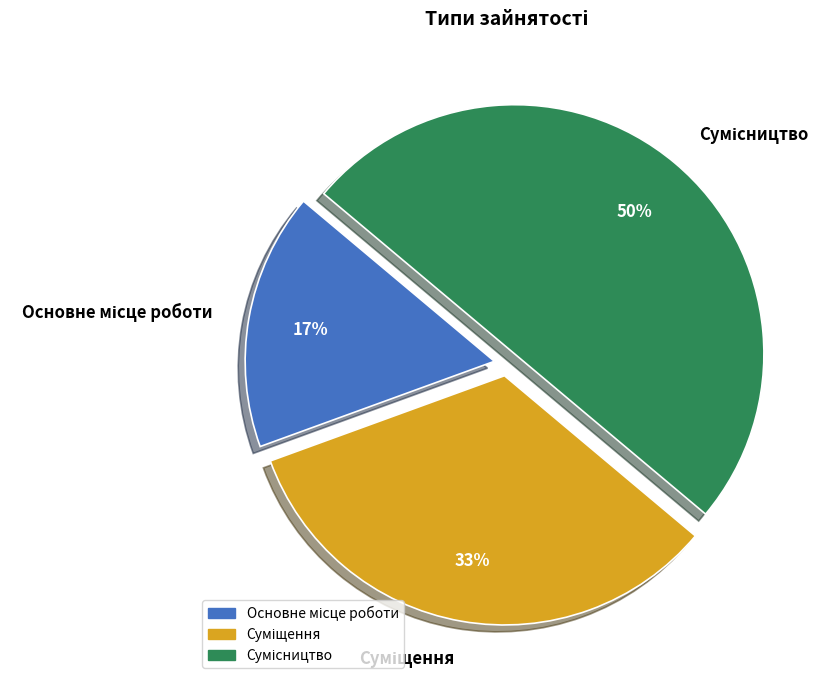

Count the number of slices in the pie.

3